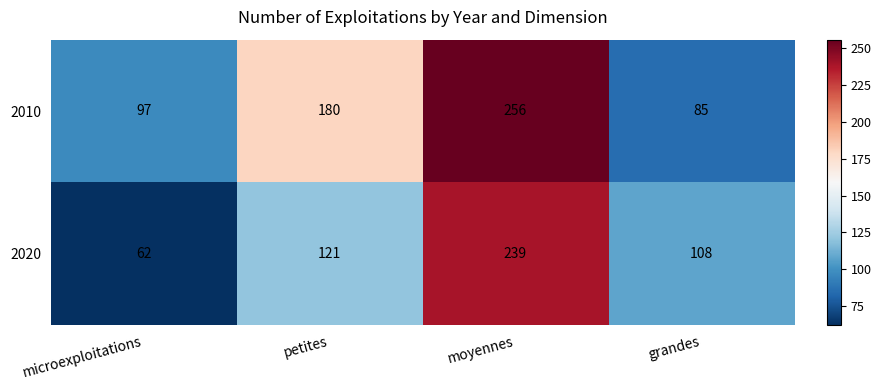

What is the sum of the 2010 values at petites and microexploitations?

277